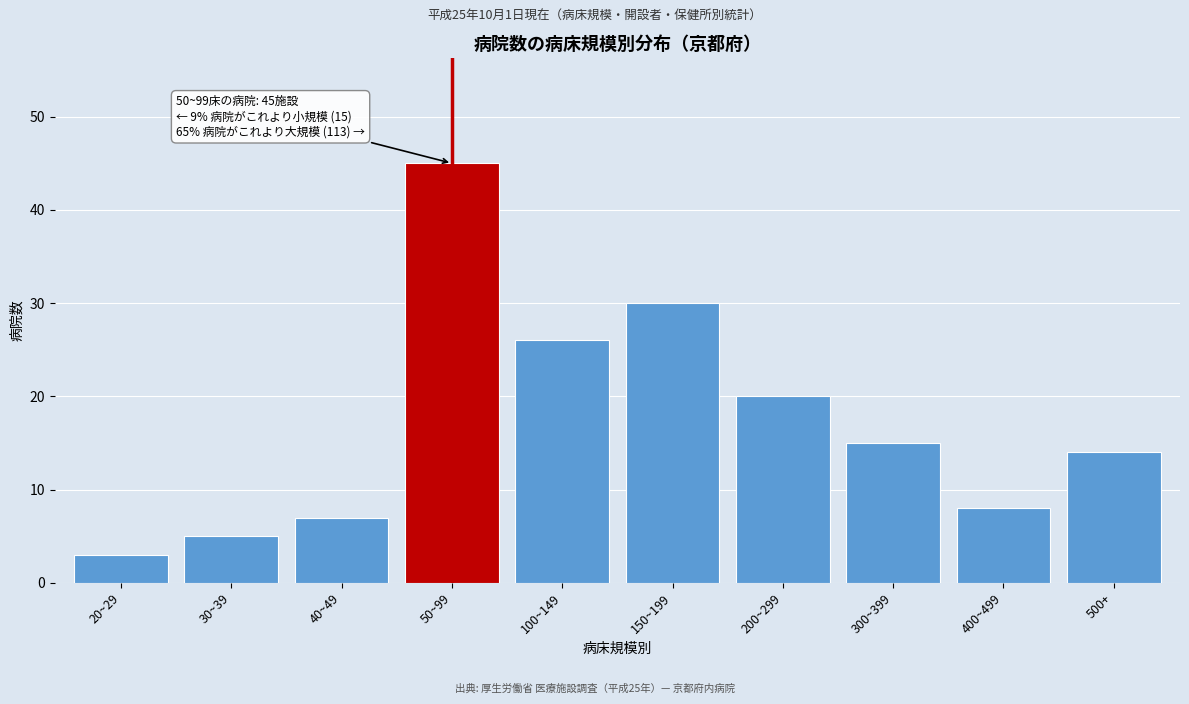

Reading right to left, transcribe all the data shown in this chart.

500+=14	400~499=8	300~399=15	200~299=20	150~199=30	100~149=26	50~99=45	40~49=7	30~39=5	20~29=3